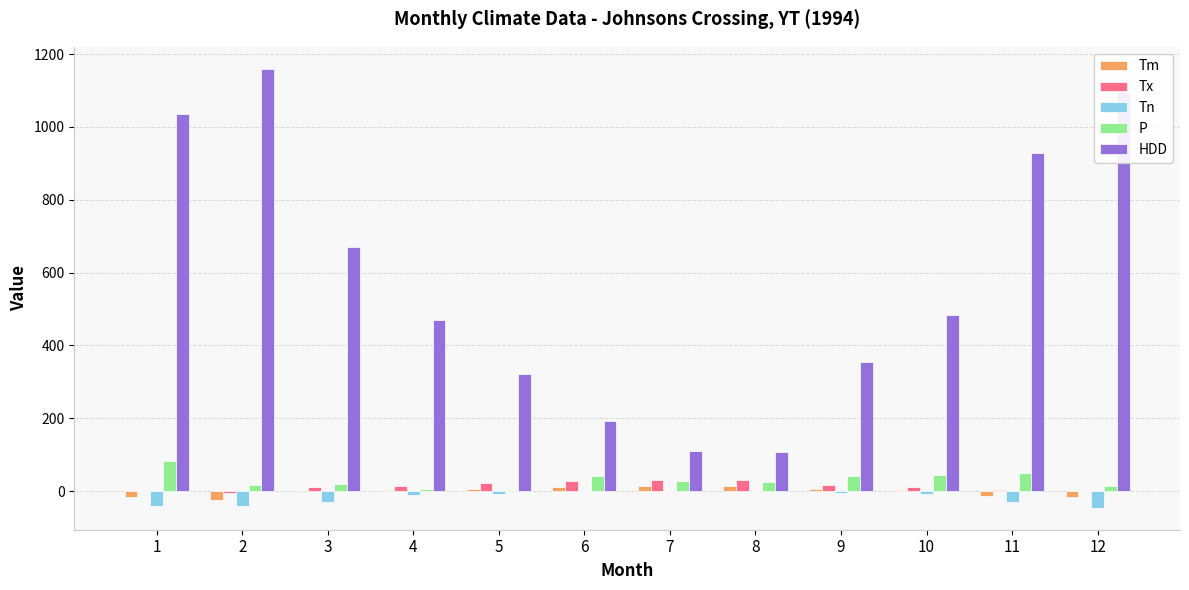

Where does the Tn series first go above -9?

5